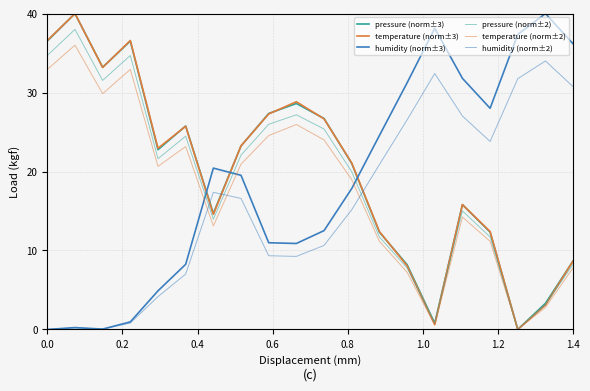

Does the chart have visible grid lines?

Yes